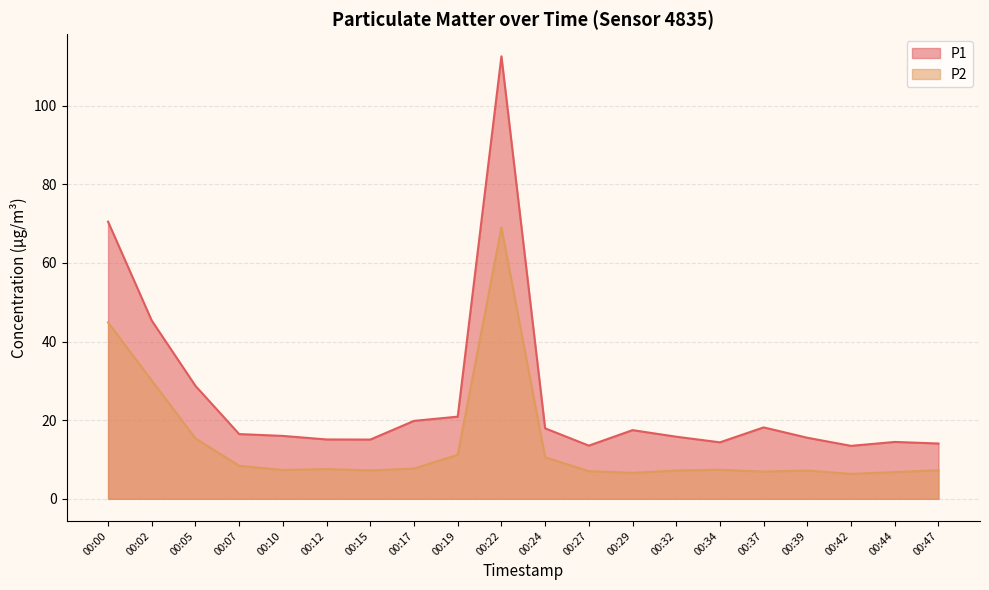

What is the value of the P1 point at the 16th from the left?

18.2